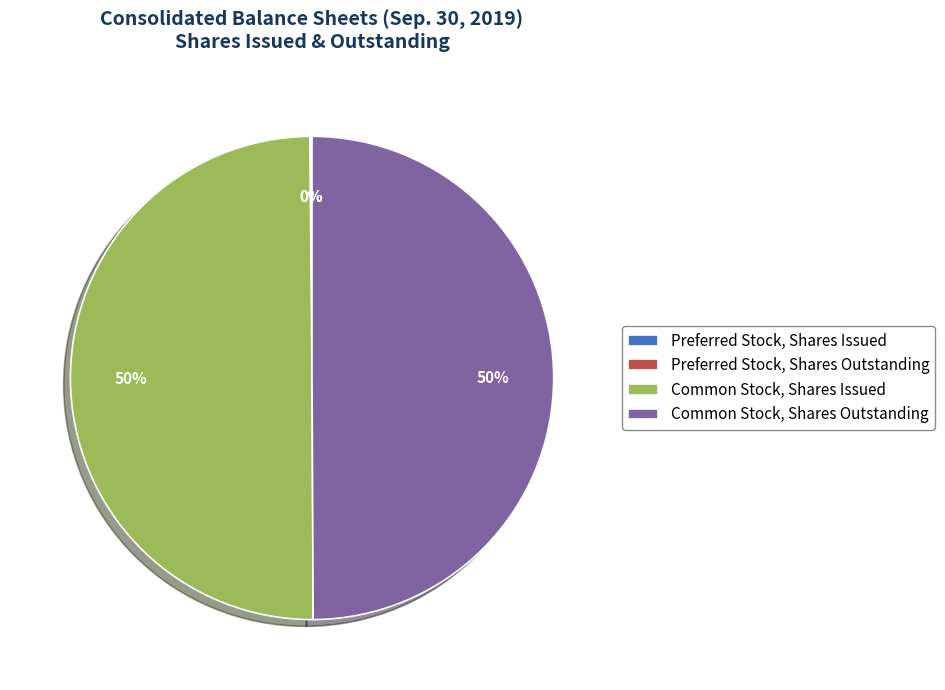

Approximately how many times larger is the value at Common Stock, Shares Issued compared to Common Stock, Shares Outstanding?

1.0